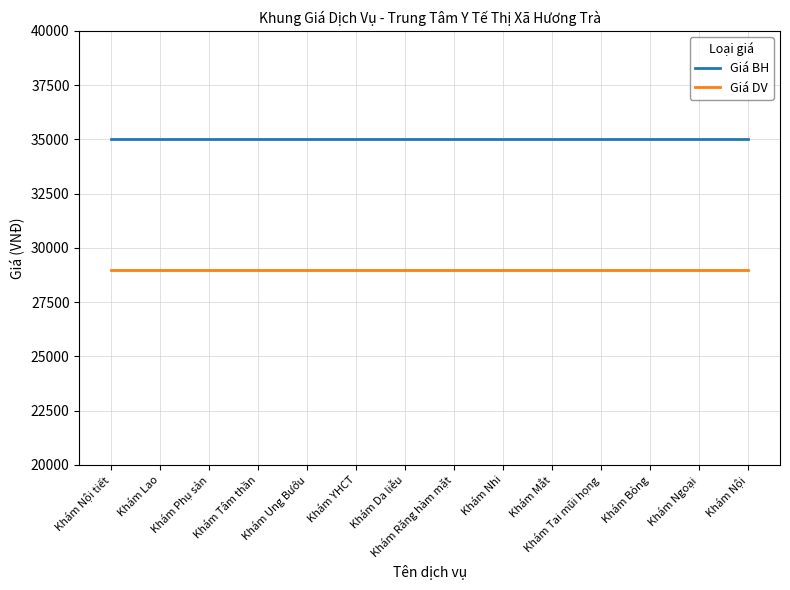

Is the value of Giá BH at Khám YHCT greater than the value of Giá DV at Khám Da liễu?

Yes